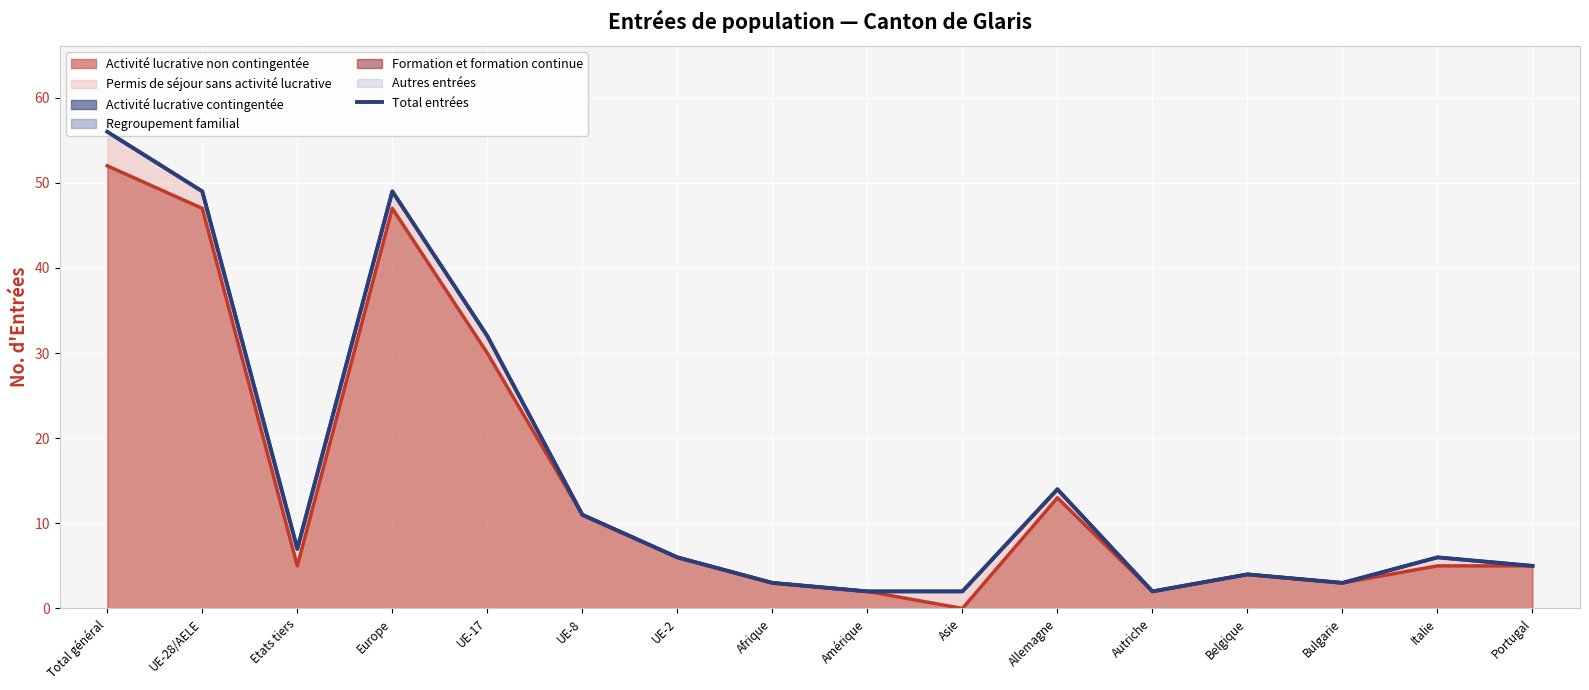

What is the sum of all values?

251